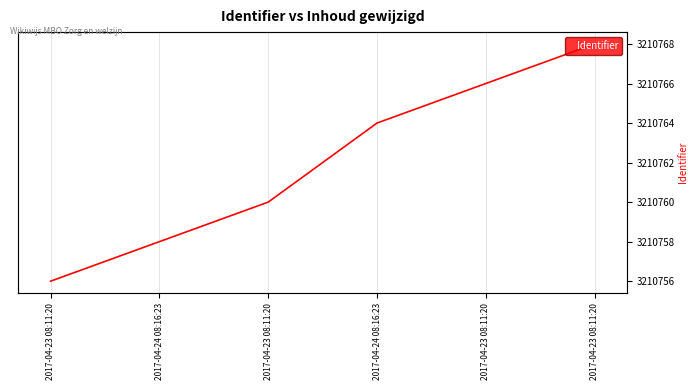

How many series are shown in this chart?

1